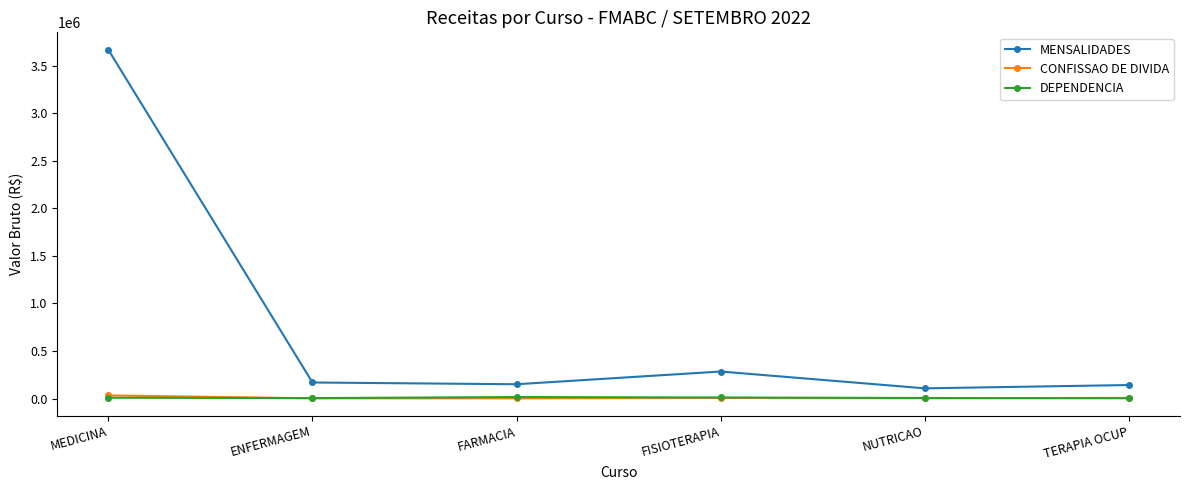

True or false: MENSALIDADES has a value of 149987.4 at FARMACIA.

True